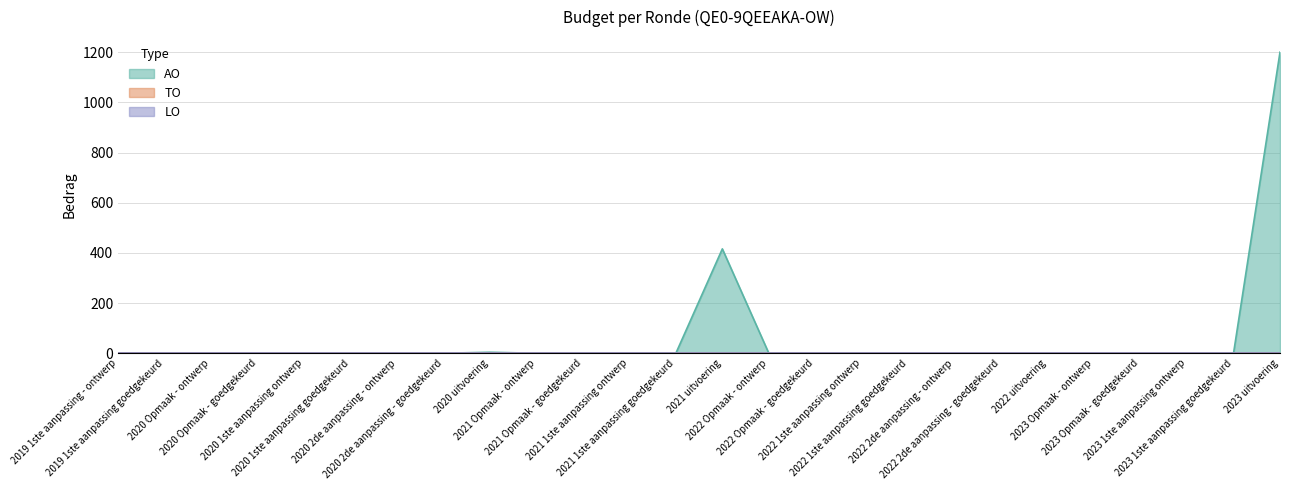

What is the difference between the AO values at 2021 Opmaak - ontwerp and 2023 uitvoering?

1200